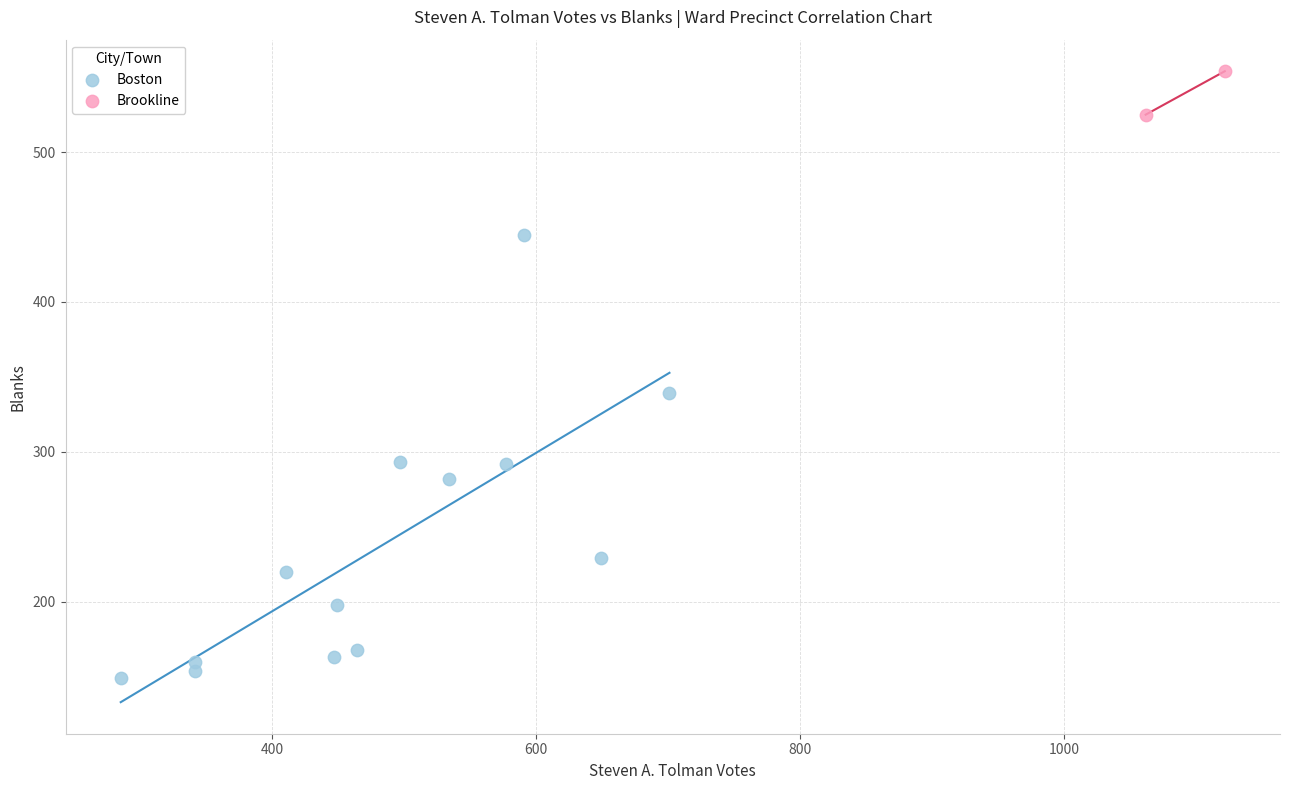

What are all the series names shown in the legend?

Boston, Brookline